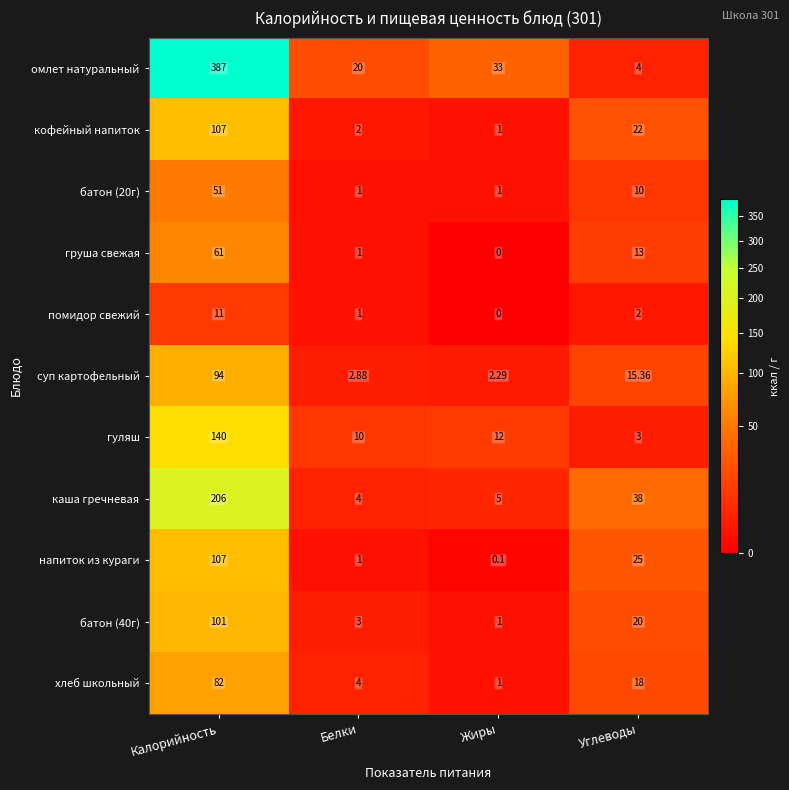

Which category has the highest value in the омлет натуральный series?

Калорийность